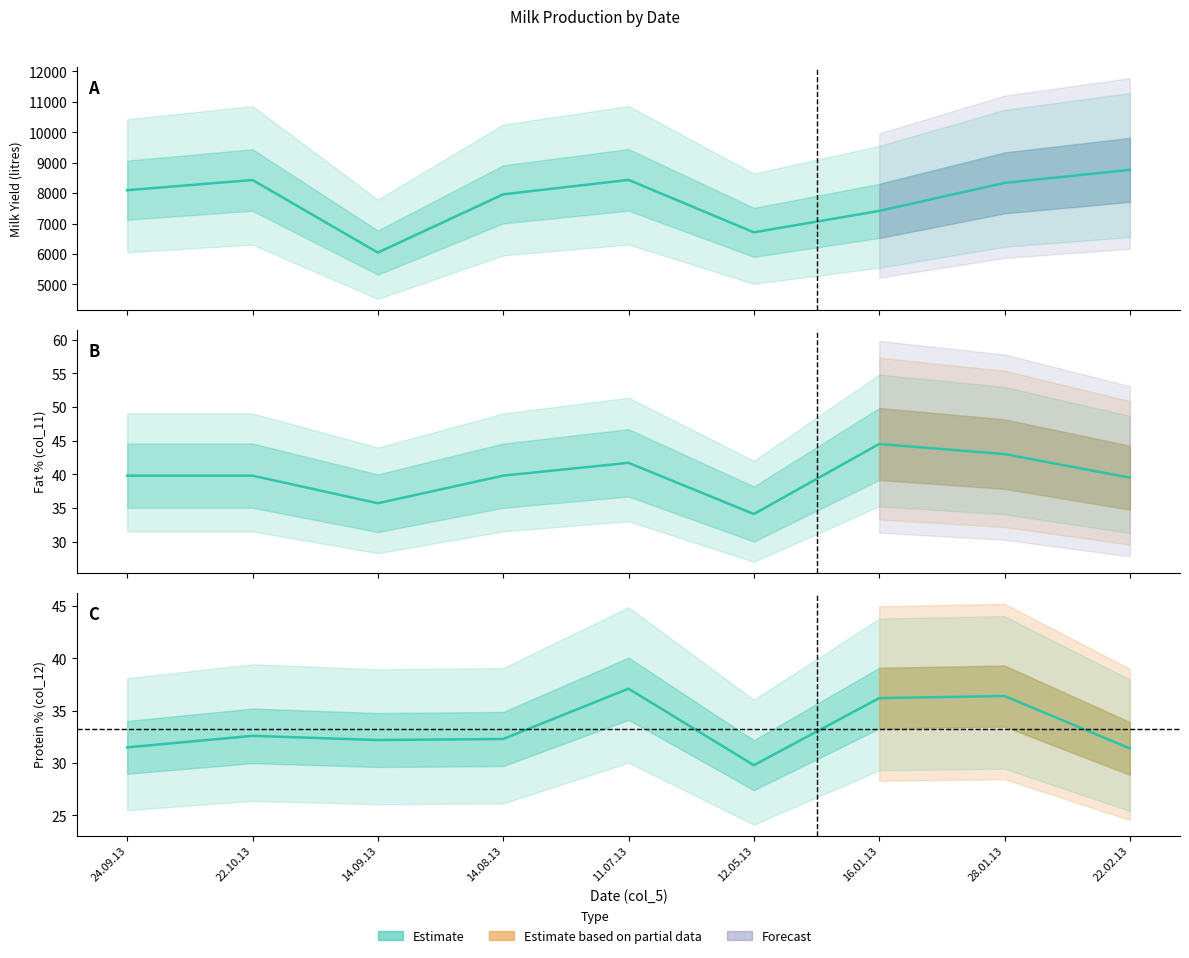

What is the difference between the highest and lowest values at 14.09.13?

6015.8